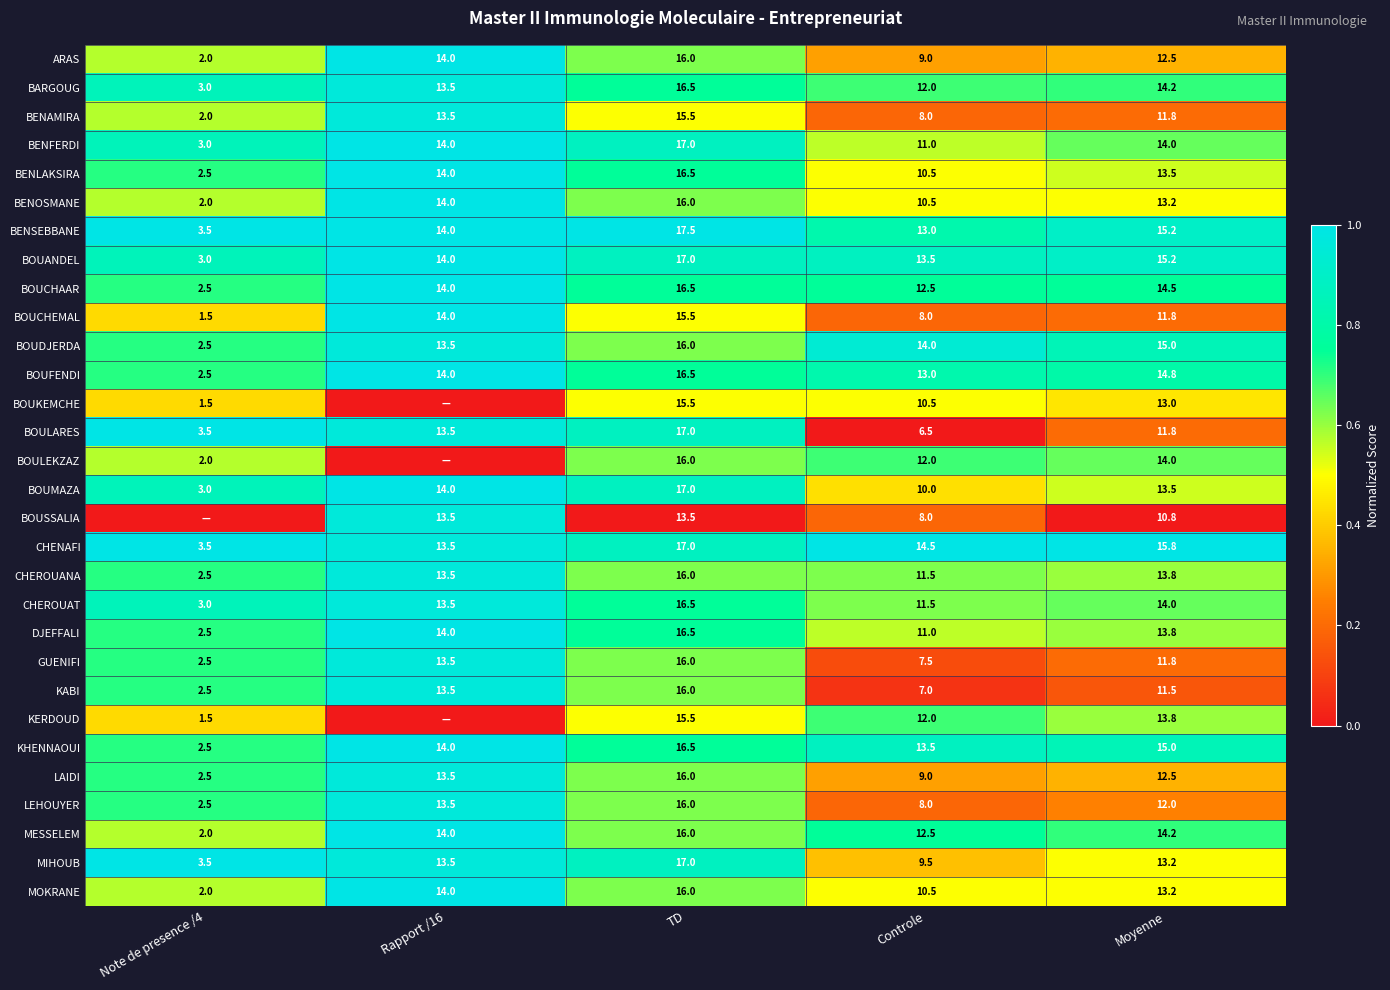

What is the total value across all series at TD?

486.5